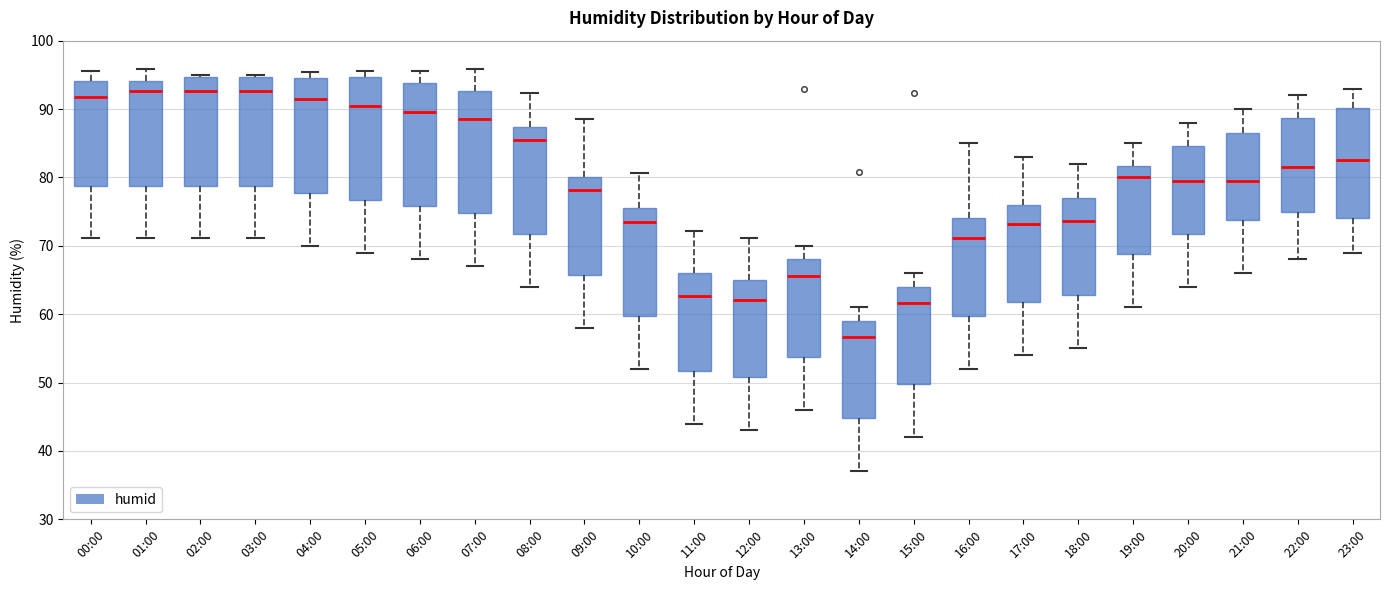

Reading left to right, read every box against the y-axis: the position of its median line, the range the box covers, and the ends of its whiskers. The values are not printed on the chart, so give them approximately, as read against the axis.

00:00: median 92, box 79 to 94, whiskers 71 to 96
01:00: median 93, box 79 to 94, whiskers 71 to 96
02:00: median 93, box 79 to 95, whiskers 71 to 95 (just above the box's upper edge)
03:00: median 93, box 79 to 95, whiskers 71 to 95 (just above the box's upper edge)
04:00: median 92, box 78 to 95, whiskers 70 to 95 (just above the box's upper edge)
05:00: median 91, box 77 to 95, whiskers 69 to 96
06:00: median 90, box 76 to 94, whiskers 68 to 96
07:00: median 89, box 75 to 93, whiskers 67 to 96
08:00: median 86, box 72 to 87, whiskers 64 to 92
09:00: median 78, box 66 to 80, whiskers 58 to 89
10:00: median 74, box 60 to 76, whiskers 52 to 81
11:00: median 63, box 52 to 66, whiskers 44 to 72
12:00: median 62, box 51 to 65, whiskers 43 to 71
13:00: median 66, box 54 to 68, whiskers 46 to 70
14:00: median 57, box 45 to 59, whiskers 37 to 61
15:00: median 62, box 50 to 64, whiskers 42 to 66
16:00: median 71, box 60 to 74, whiskers 52 to 85
17:00: median 73, box 62 to 76, whiskers 54 to 83
18:00: median 74, box 63 to 77, whiskers 55 to 82
19:00: median 80, box 69 to 82, whiskers 61 to 85
20:00: median 80, box 72 to 85, whiskers 64 to 88
21:00: median 80, box 74 to 87, whiskers 66 to 90
22:00: median 82, box 75 to 89, whiskers 68 to 92
23:00: median 83, box 74 to 90, whiskers 69 to 93